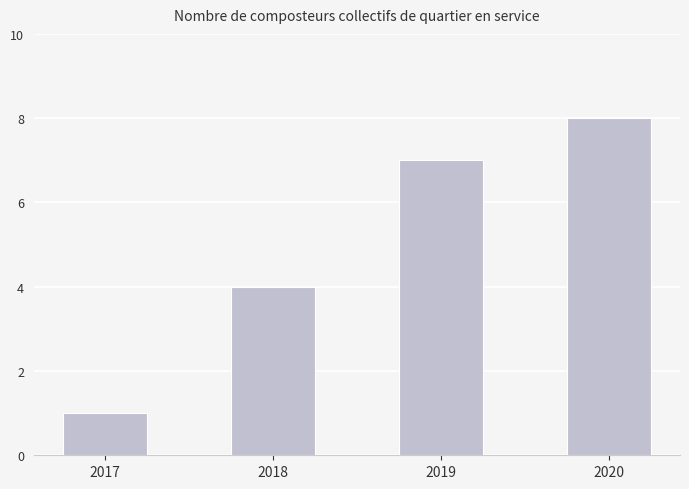

Are the bars horizontal?

No